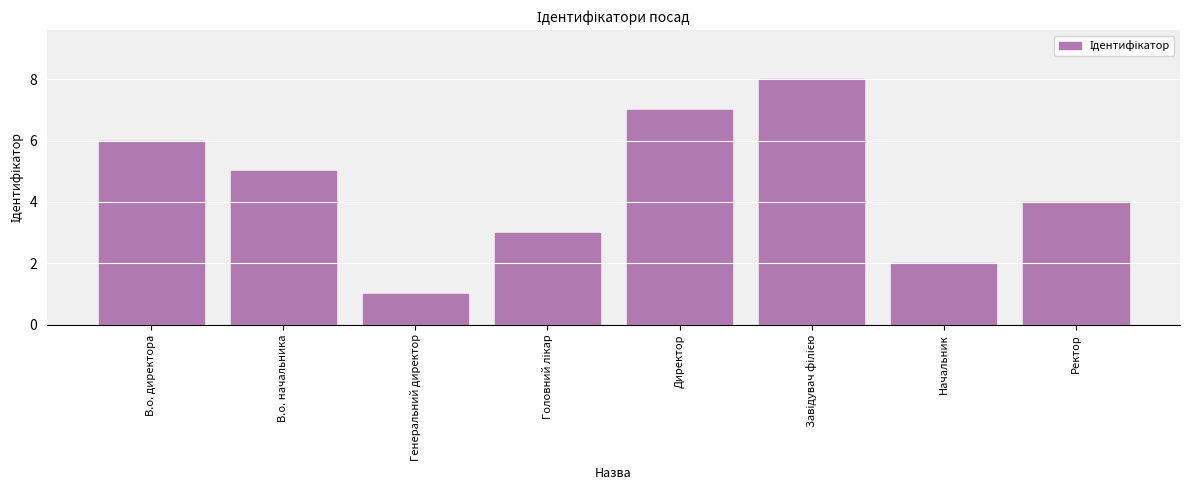

Is it true that the value at В.о. начальника is 5?

True